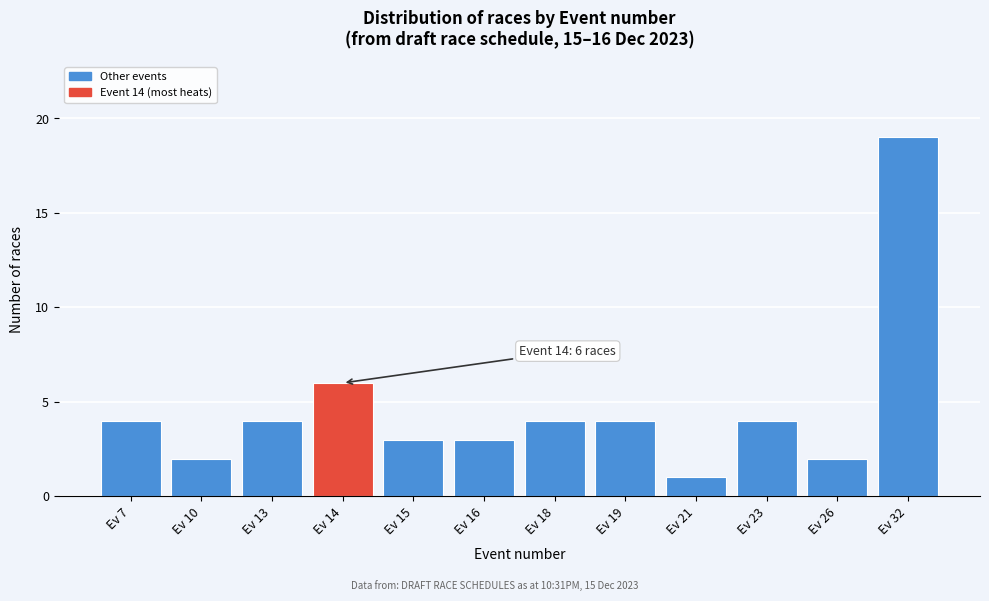

Reading left to right, transcribe all the data shown in this chart.

4	2	4	6	3	3	4	4	1	4	2	19